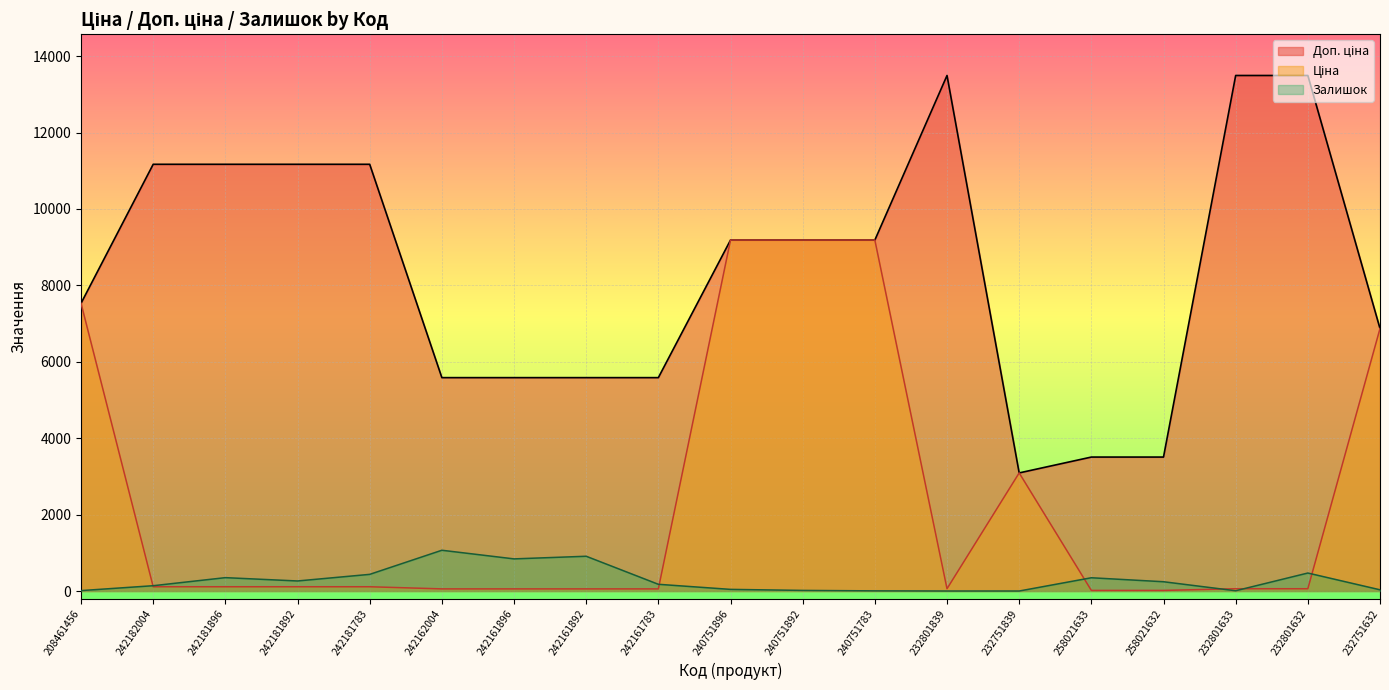

How many Доп. ціна values are between 5585 and 11169?

13